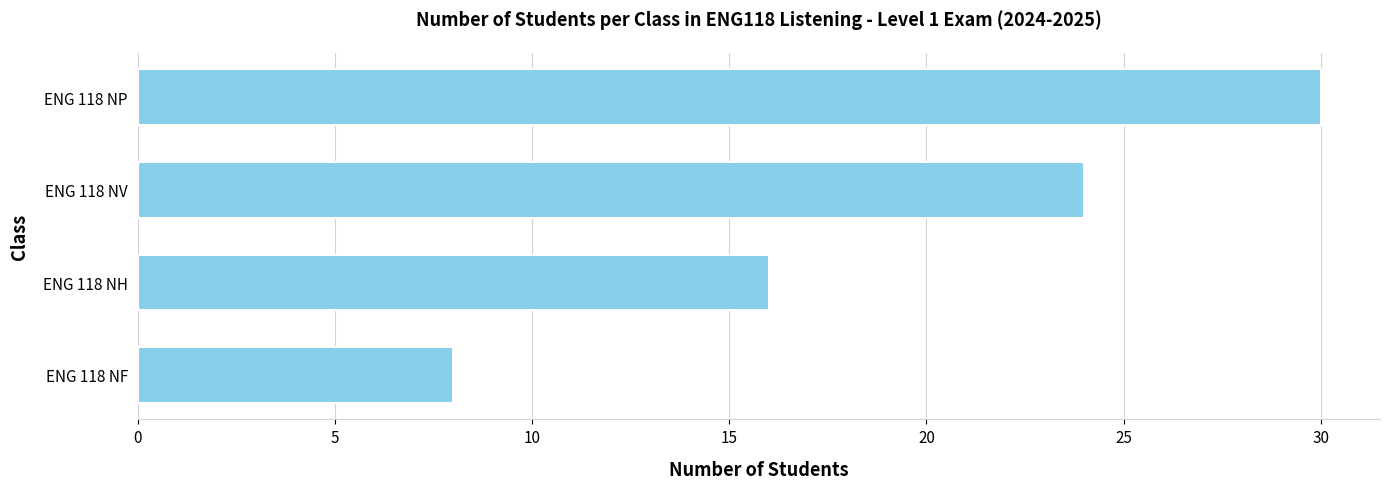

What is the ratio of the value at ENG 118 NH to the value at ENG 118 NV?

0.7